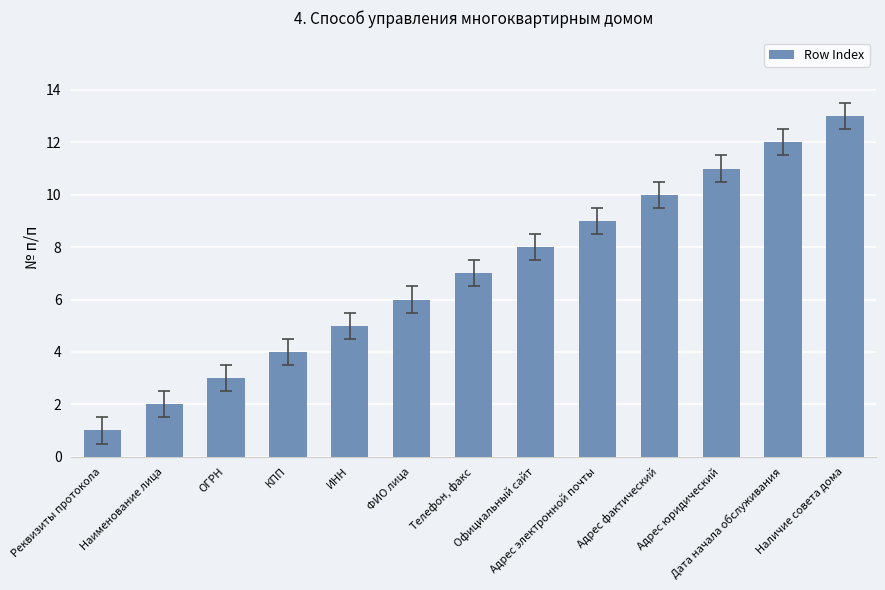

List the labels in order of value, largest first.

Наличие совета дома, Дата начала обслуживания, Адрес юридический, Адрес фактический, Адрес электронной почты, Официальный сайт, Телефон, факс, ФИО лица, ИНН, КПП, ОГРН, Наименование лица, Реквизиты протокола